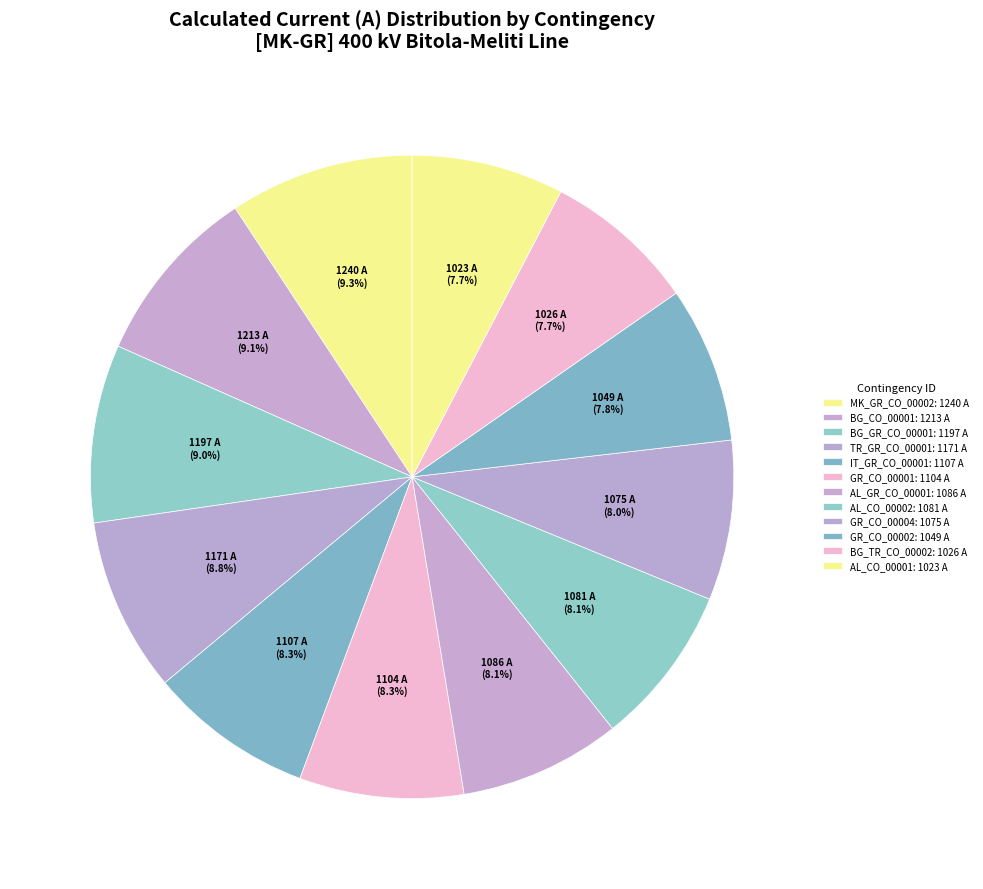

Between MK_GR_CO_00002 and BG_GR_CO_00001, which is larger?

MK_GR_CO_00002